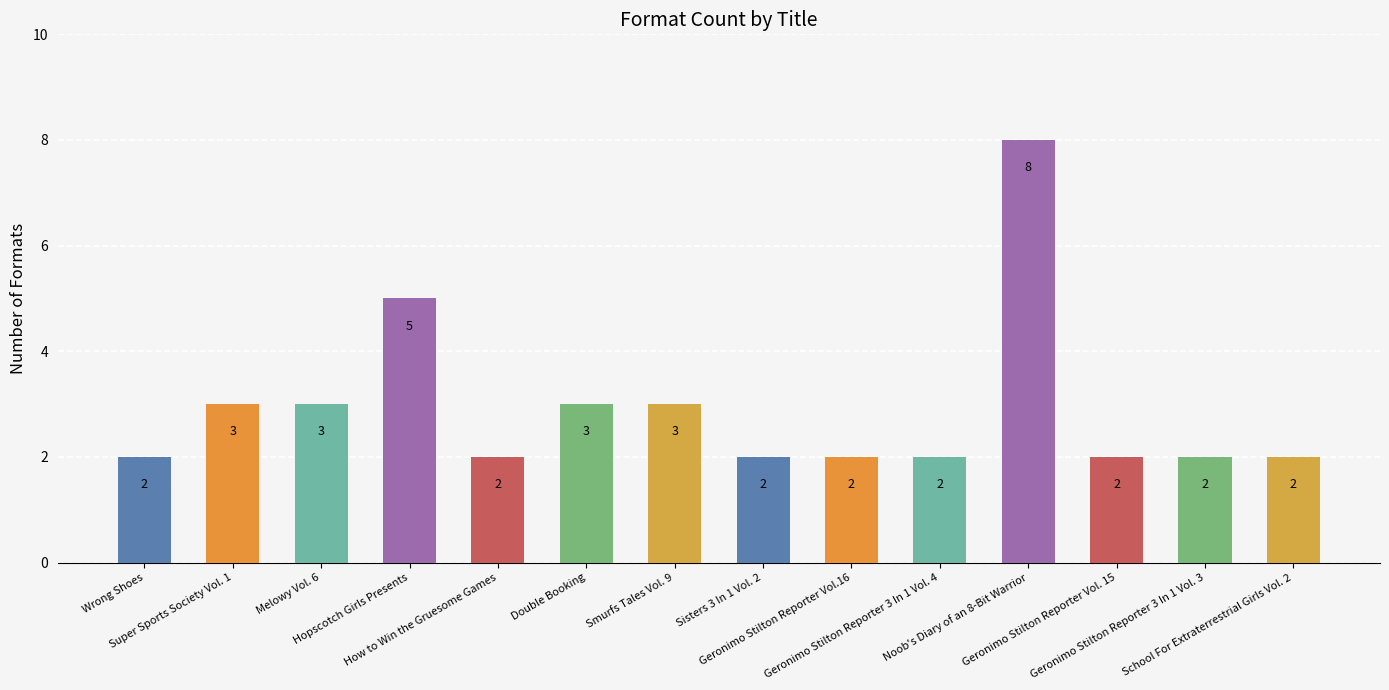

Which has a higher value, Double Booking or Geronimo Stilton Reporter Vol. 15?

Double Booking